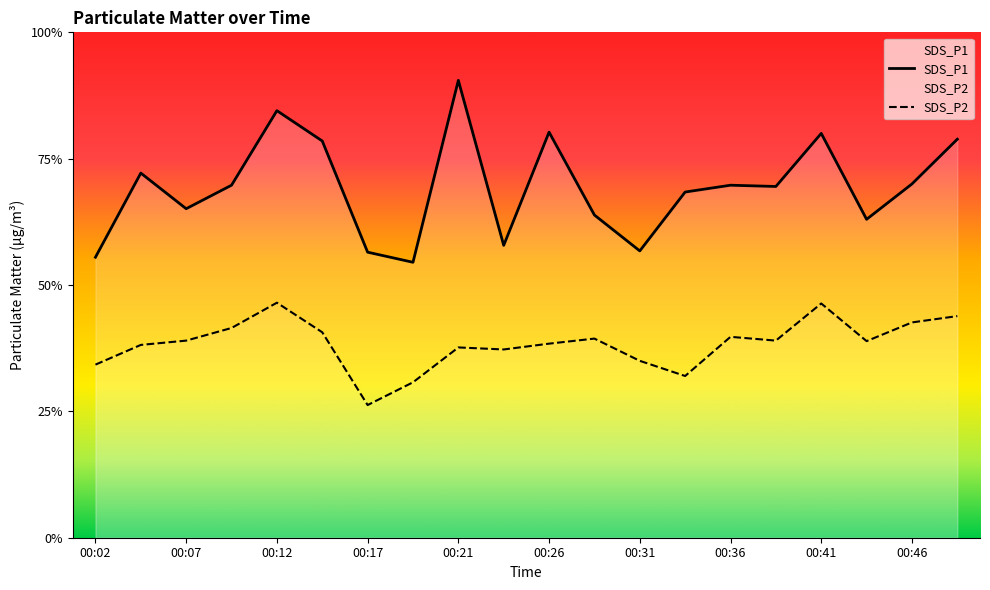

What is the sum of all SDS_P2 values?

153.4